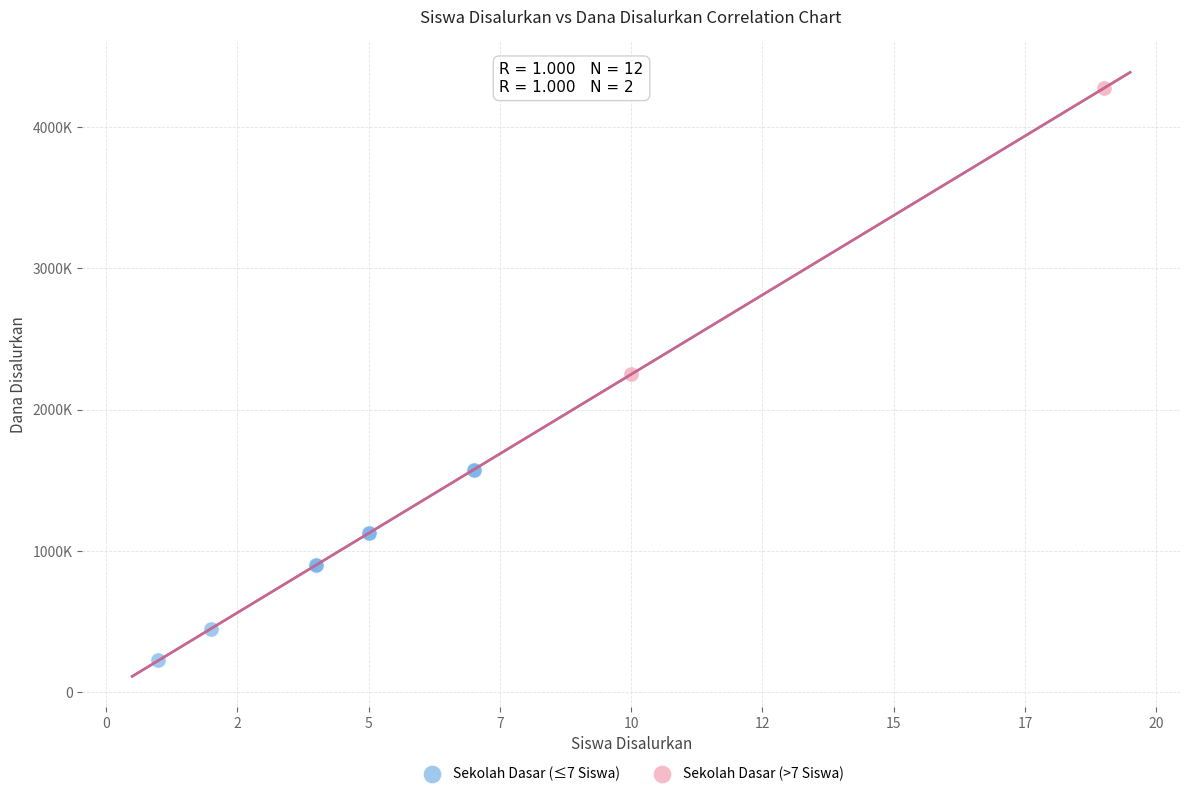

What are all the series names shown in the legend?

Sekolah Dasar (≤7 Siswa), Sekolah Dasar (>7 Siswa)